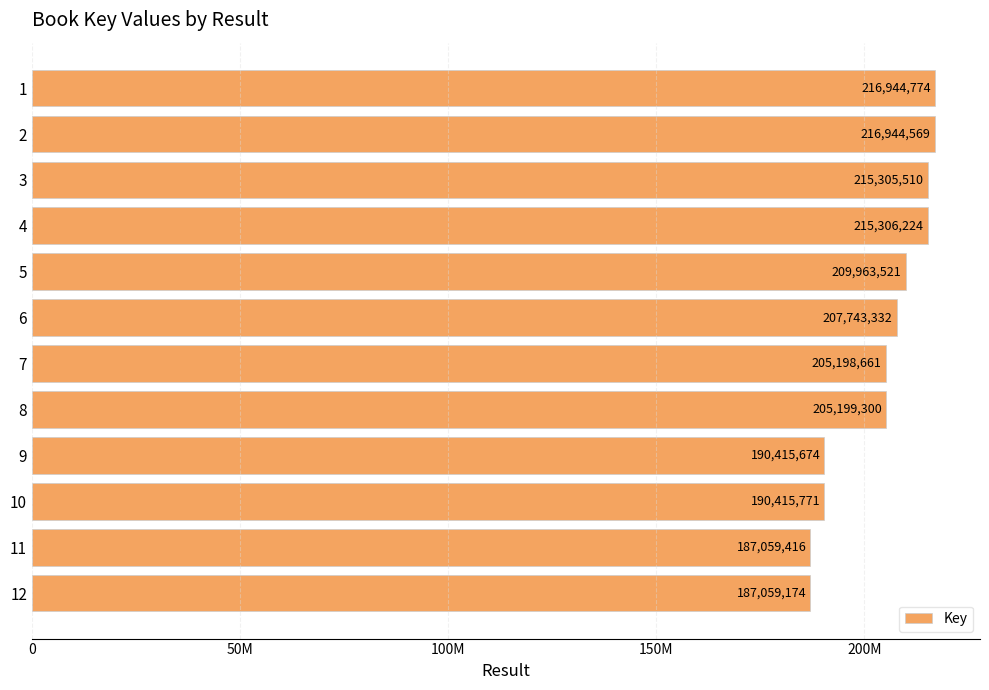

Does the chart contain any negative values?

No